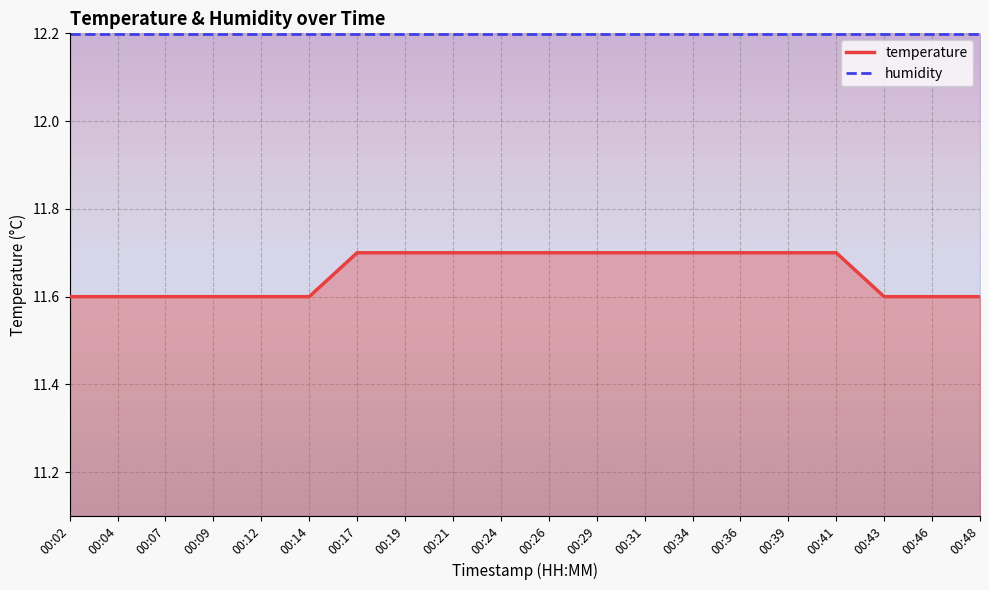

What is the total value across all series at 00:34?

23.9